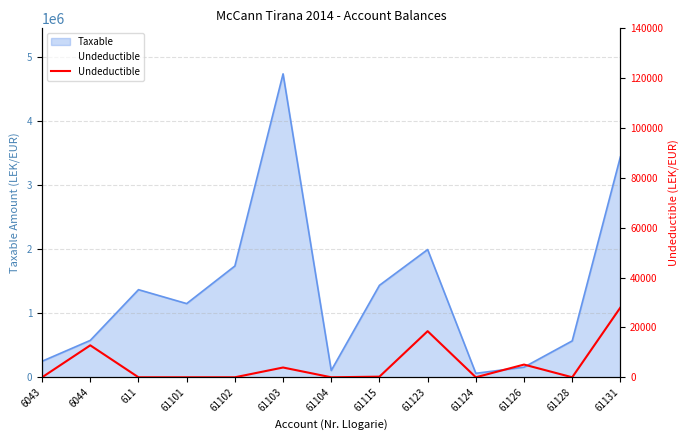

What is the sum of all values?

68592